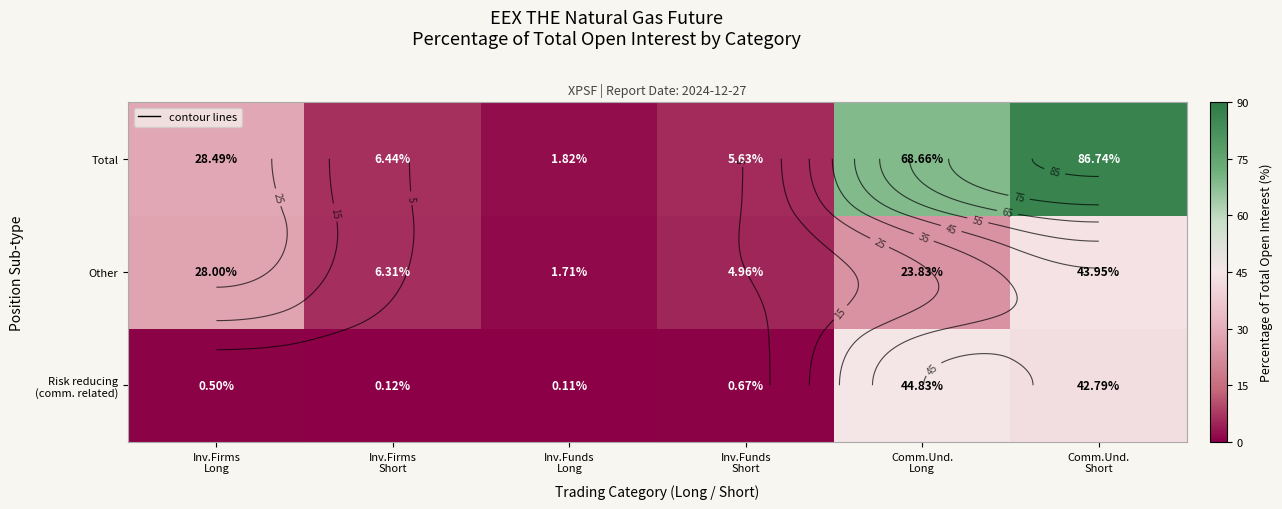

At which label does Total first exceed 28?

Inv.Firms Long